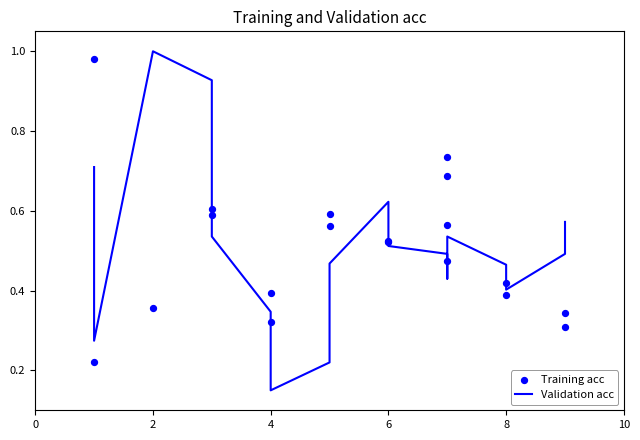

Which series reaches the minimum Y coordinate?

Validation acc